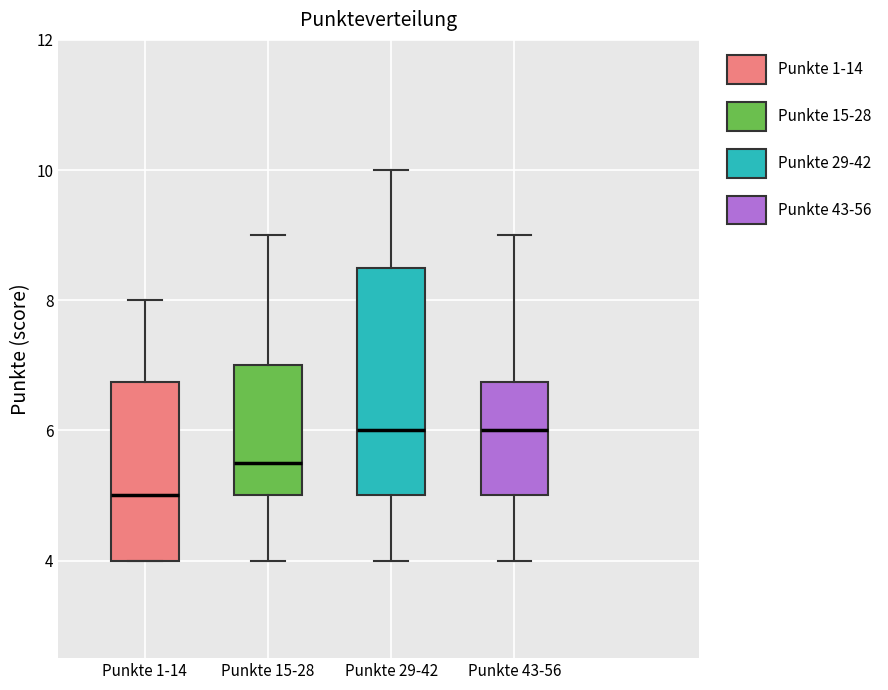

Reading left to right, read every box against the y-axis: the position of its median line, the range the box covers, and the ends of its whiskers. The values are not printed on the chart, so give them approximately, as read against the axis.

Punkte 1-14: median 5.0, box 4.0 to 6.8, whiskers 4.0 to 8.0
Punkte 15-28: median 5.6, box 5.0 to 7.0, whiskers 4.0 to 9.0
Punkte 29-42: median 6.0, box 5.0 to 8.6, whiskers 4.0 to 10.0
Punkte 43-56: median 6.0, box 5.0 to 6.8, whiskers 4.0 to 9.0